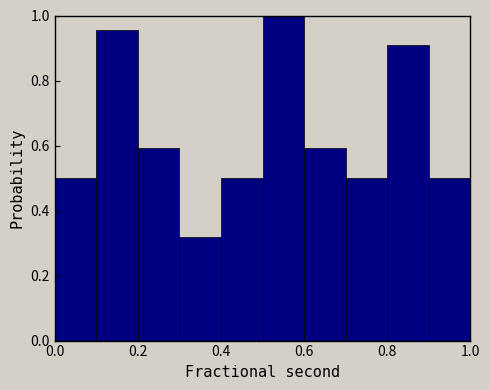

Reading left to right, transcribe this chart: for each bar, give the range it covers on the x-axis and its height. The values are not printed on the chart, so give them approximately, as read against the axis.

0.0 to 0.1: 0.50
0.1 to 0.2: 0.96
0.2 to 0.3: 0.60
0.3 to 0.4: 0.32
0.4 to 0.5: 0.50
0.5 to 0.6: 1.00
0.6 to 0.7: 0.60
0.7 to 0.8: 0.50
0.8 to 0.9: 0.90
0.9 to 1.0: 0.50